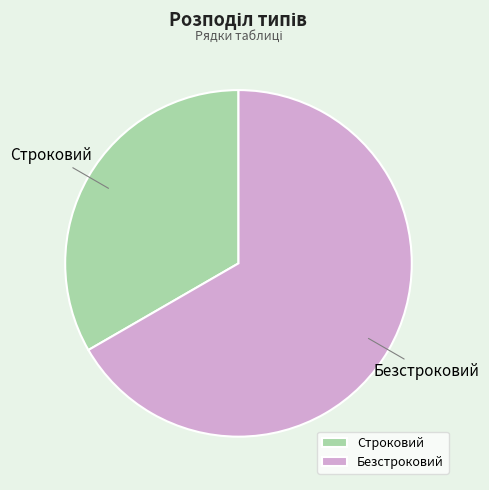

Is Строковий the majority of the pie?

No